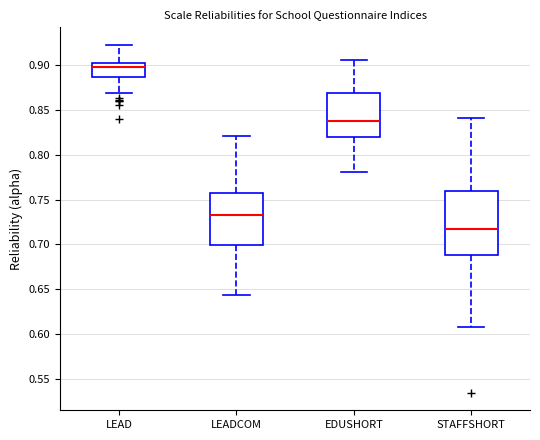

Reading left to right, transcribe this box plot: for each box, give where its median line is, the range the box spans, and where its two whiskers end, as read against the y-axis. The values are not printed on the chart, so give them approximately, as read against the axis.

LEAD: median 0.895, box 0.885 to 0.905, whiskers 0.870 to 0.925
LEADCOM: median 0.735, box 0.700 to 0.760, whiskers 0.645 to 0.820
EDUSHORT: median 0.835, box 0.820 to 0.870, whiskers 0.780 to 0.905
STAFFSHORT: median 0.715, box 0.690 to 0.760, whiskers 0.610 to 0.840